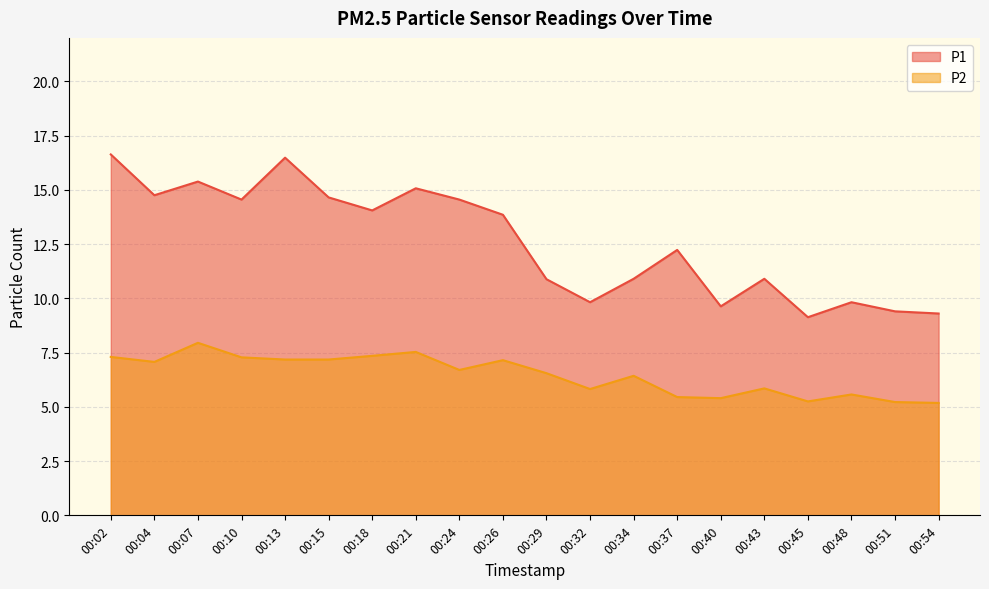

Reading right to left, list all the values displayed in this chart.

P1: 00:54=9.3	00:51=9.4	00:48=9.8	00:45=9.1	00:43=10.9	00:40=9.6	00:37=12.2	00:34=10.9	00:32=9.8	00:29=10.9	00:26=13.8	00:24=14.6	00:21=15.1	00:18=14.1	00:15=14.7	00:13=16.5	00:10=14.6	00:07=15.4	00:04=14.8	00:02=16.6
P2: 00:54=5.2	00:51=5.2	00:48=5.6	00:45=5.2	00:43=5.8	00:40=5.4	00:37=5.5	00:34=6.4	00:32=5.8	00:29=6.5	00:26=7.2	00:24=6.7	00:21=7.5	00:18=7.3	00:15=7.2	00:13=7.2	00:10=7.3	00:07=8.0	00:04=7.1	00:02=7.3